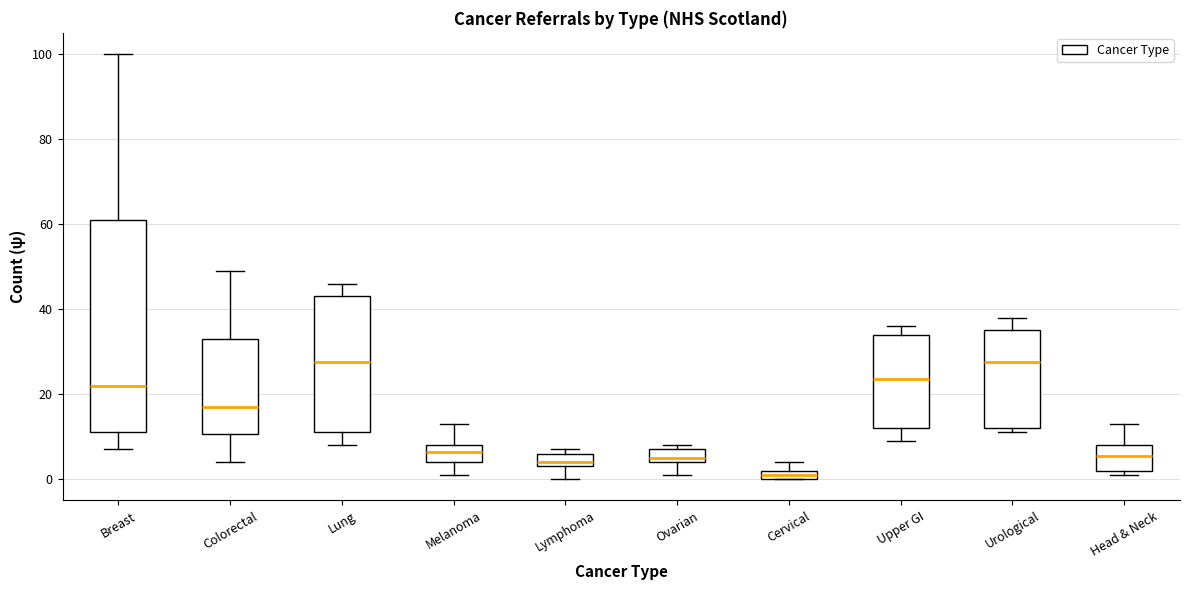

Where is the upper edge of the box for Ovarian on the y-axis? The values are not printed on the chart, so give them approximately, as read against the axis.

8